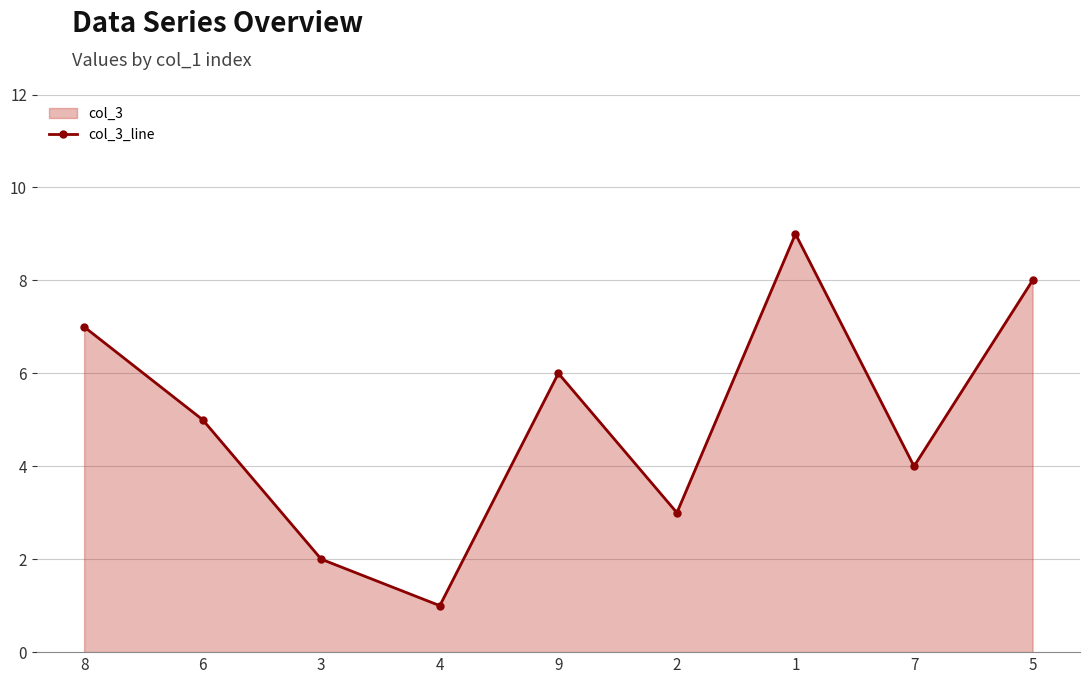

How many values are between 3 and 7?

5